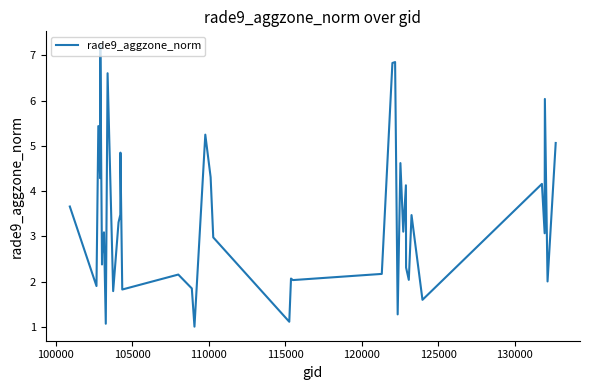

What is the difference between the maximum and minimum values?

6.2